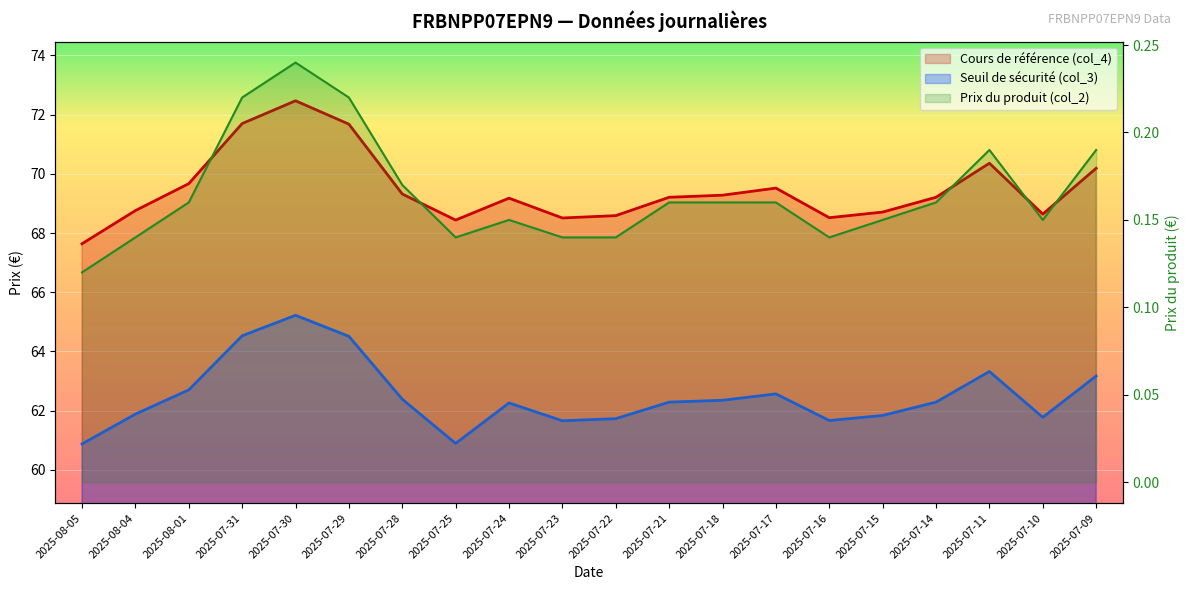

The Seuil de sécurité (col_3) series shows 61.7 at 2025-07-22. True or false?

True